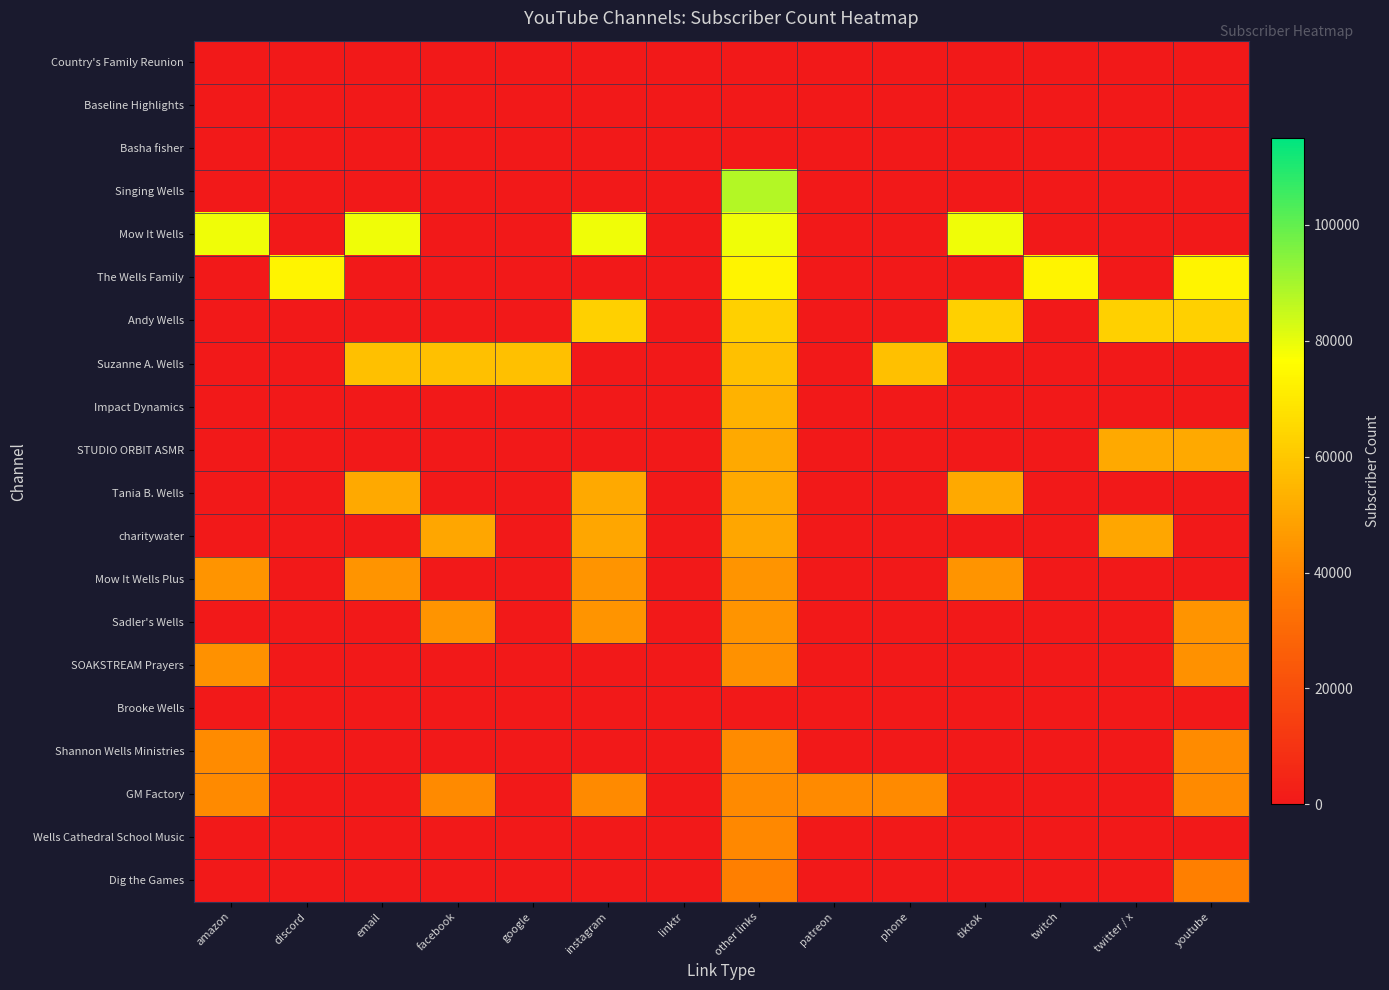

At how many categories does at least one series exceed 38193?

13